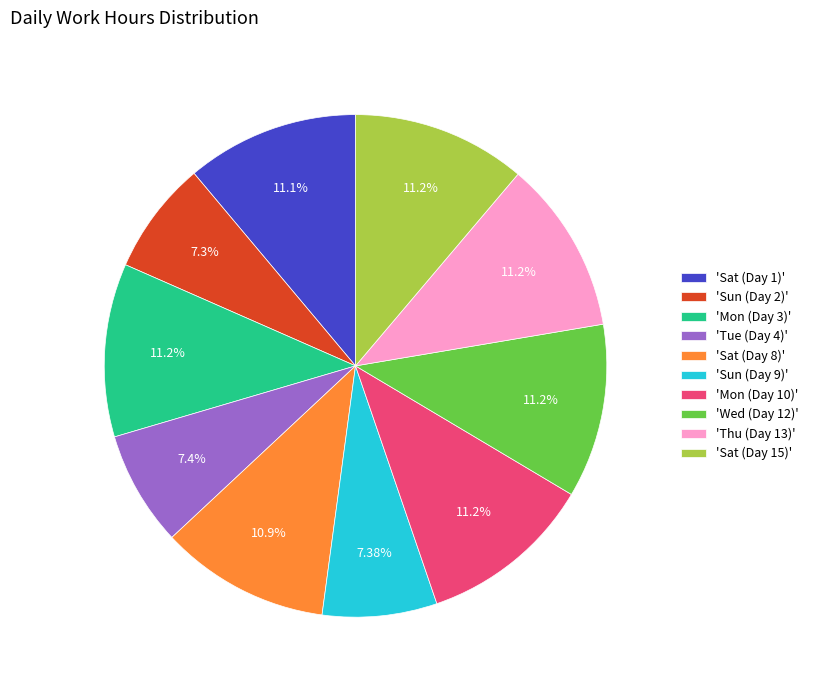

Is there a majority slice in this chart?

No